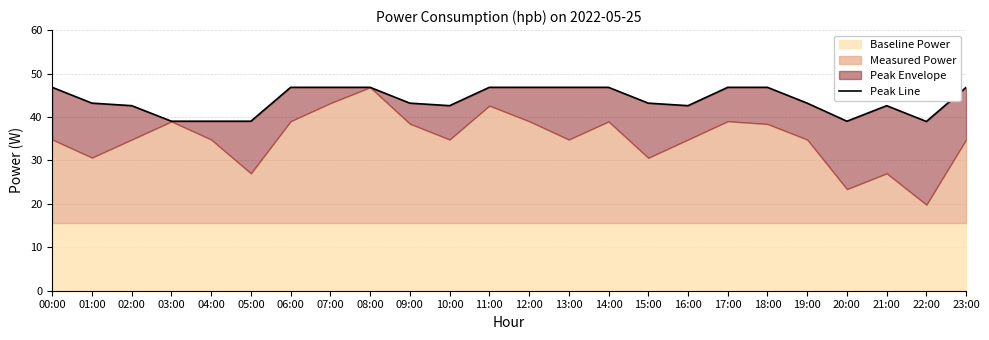

Reading left to right, extract all data points from this chart.

46.8	43.2	42.6	39.0	39.0	39.0	46.8	46.8	46.8	43.2	42.6	46.8	46.8	46.8	46.8	43.2	42.6	46.8	46.8	43.2	39.0	42.6	39.0	46.8